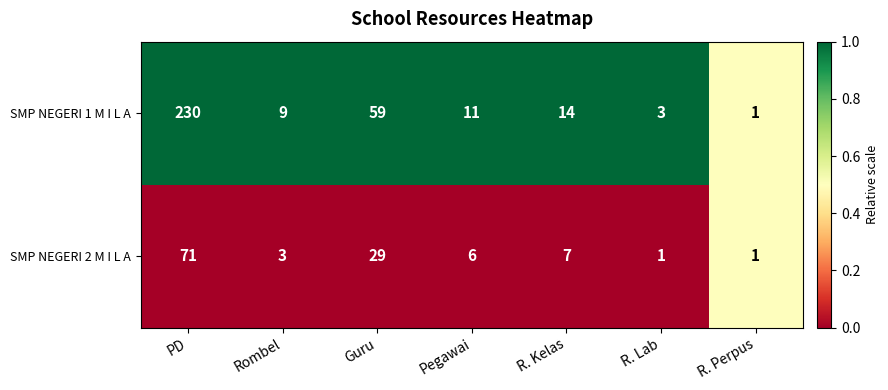

What is the maximum value for SMP NEGERI 2 M I L A?

71